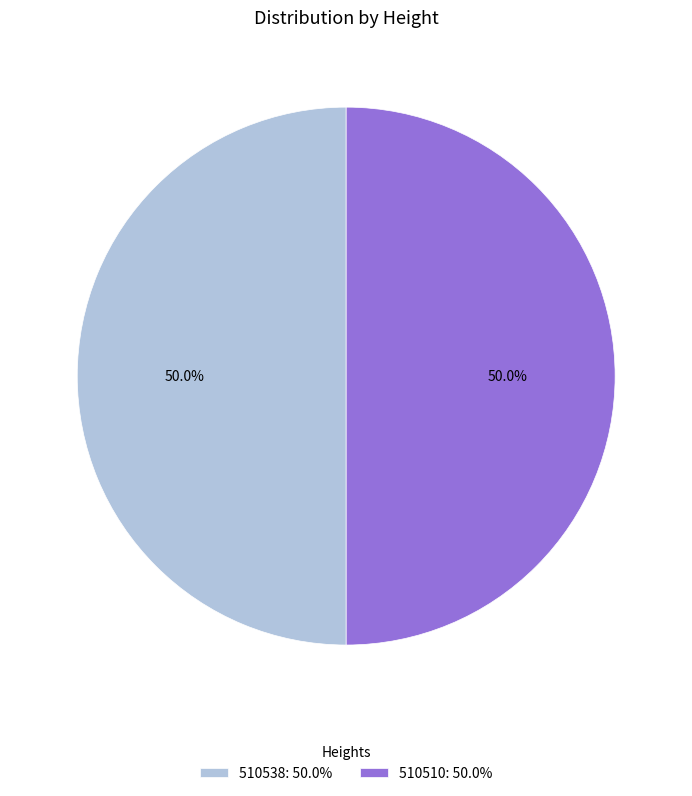

How many segments does this pie chart have?

2